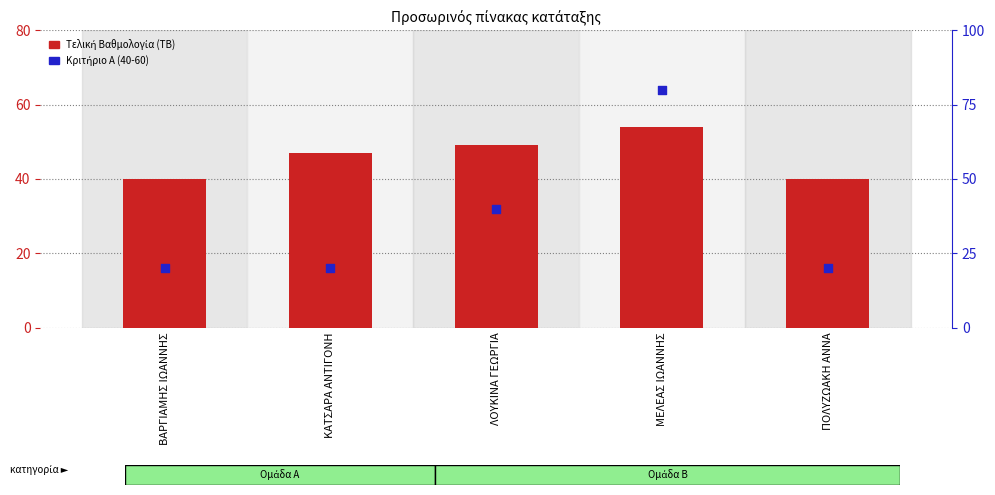

What is the total value across all series at ΛΟΥΚΙΝΑ ΓΕΩΡΓΙΑ?

89